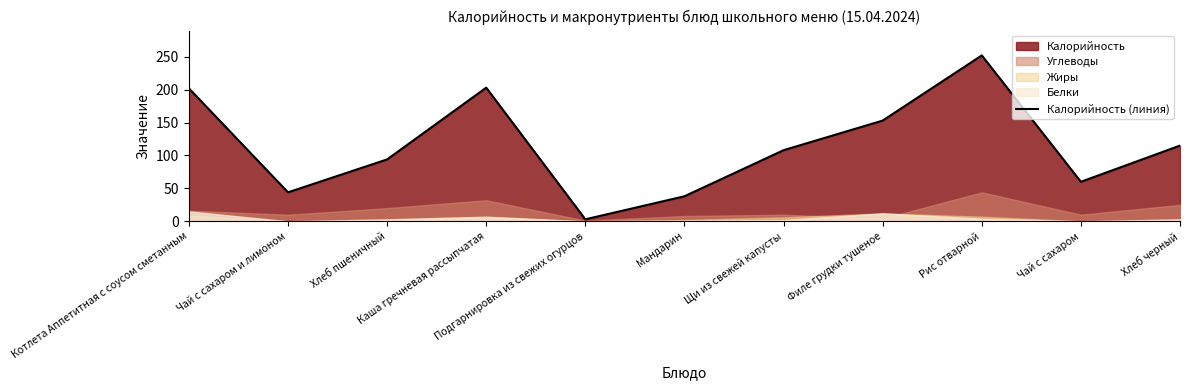

What is the difference between the values at Хлеб черный and Чай с сахаром?

55